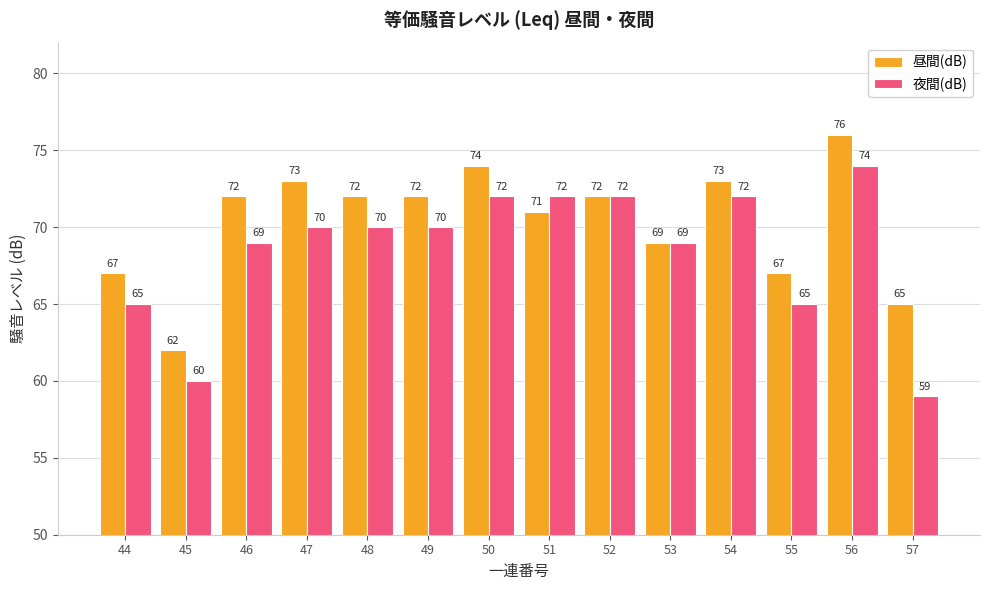

True or false: 夜間(dB) has a value of 72 at 52.

True